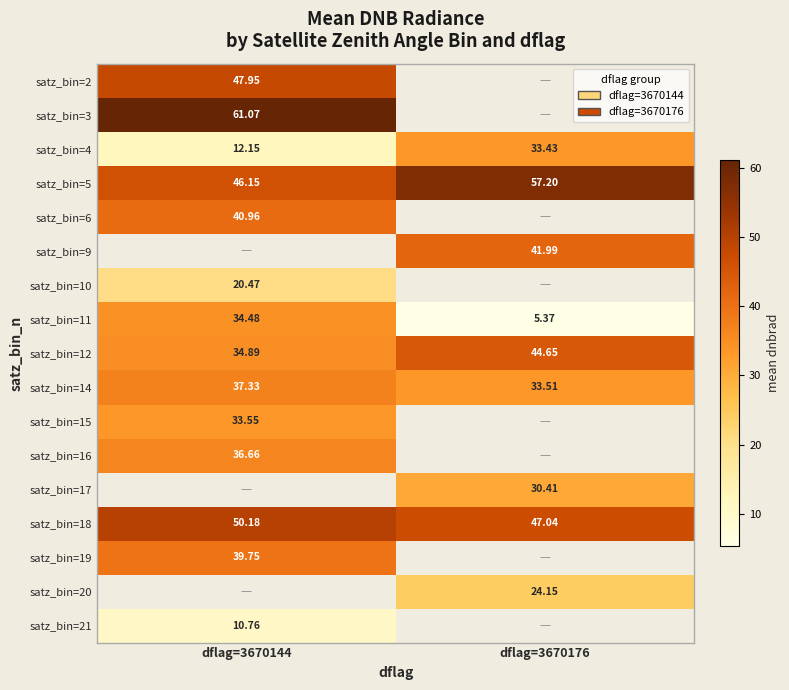

Count the number of categories in the chart.

2